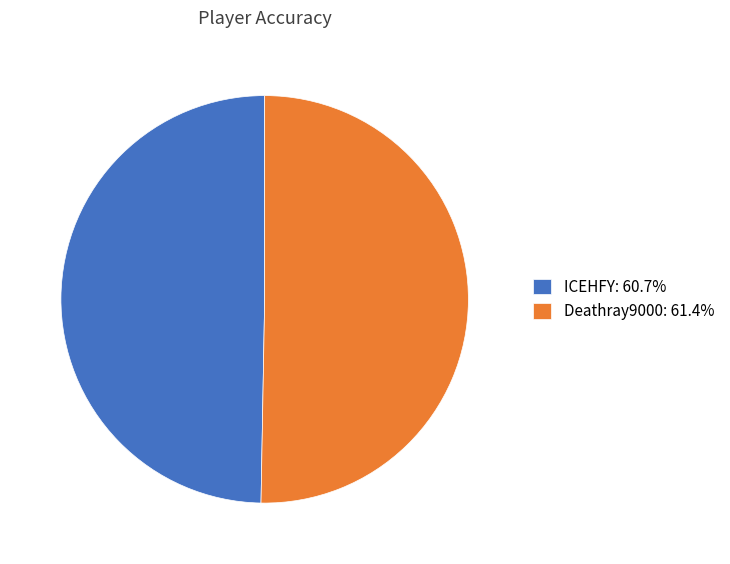

Does Deathray9000 account for over 50% of the chart?

Yes